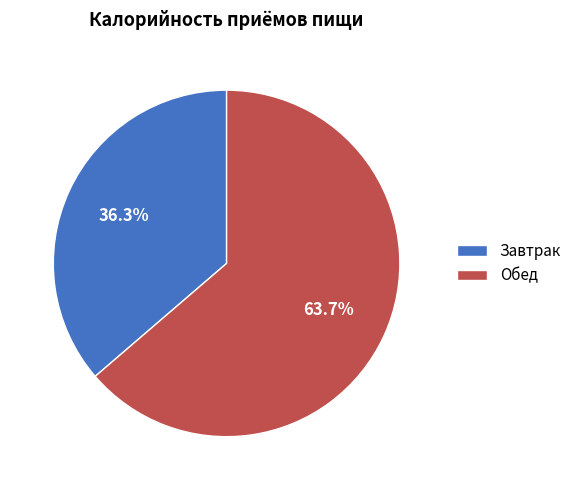

Combined, do Обед and Завтрак account for over 50%?

Yes